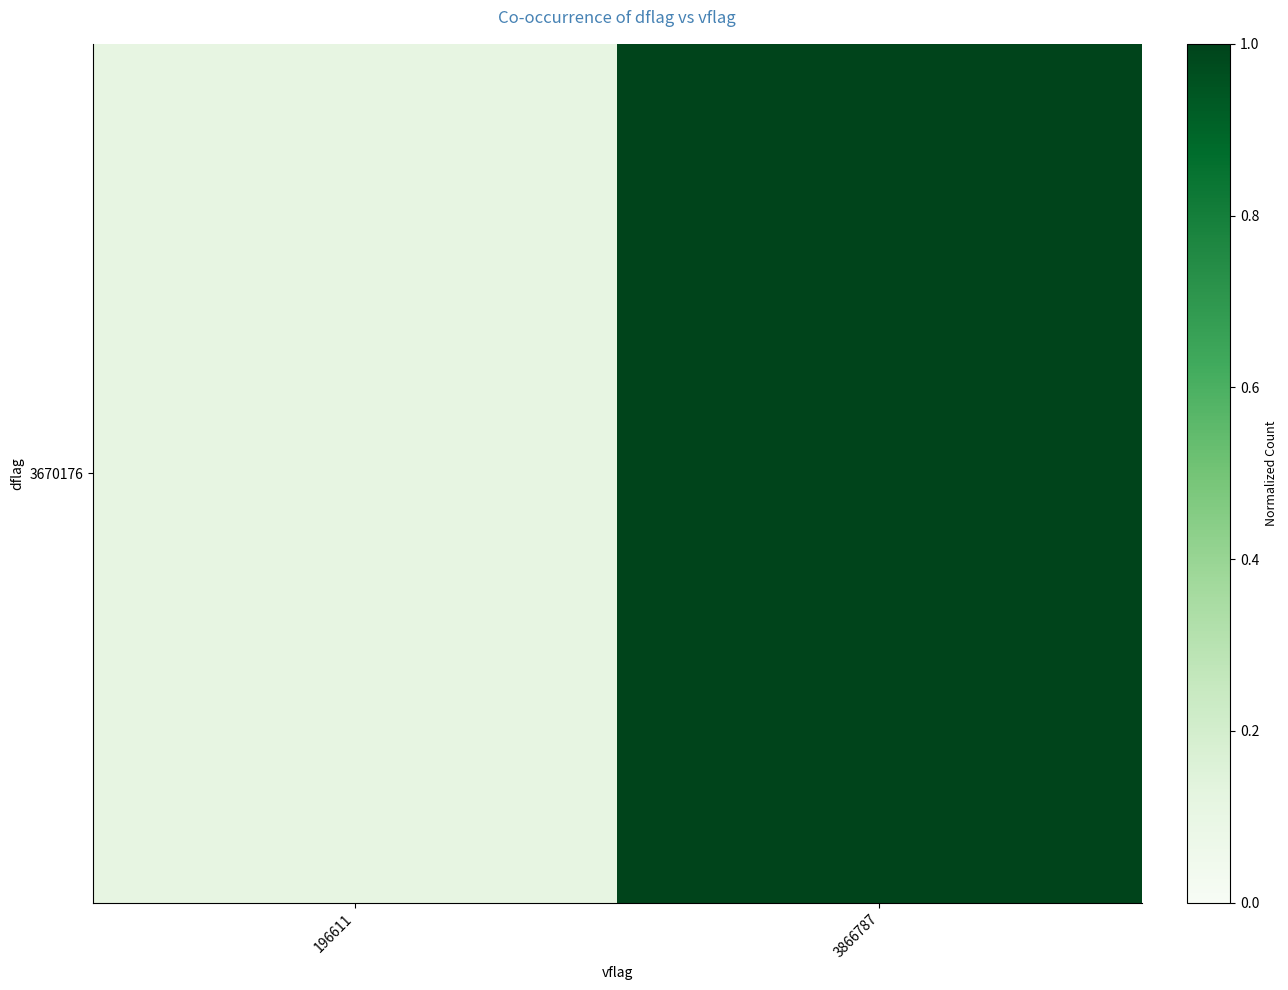

Count the number of data series in this chart.

1